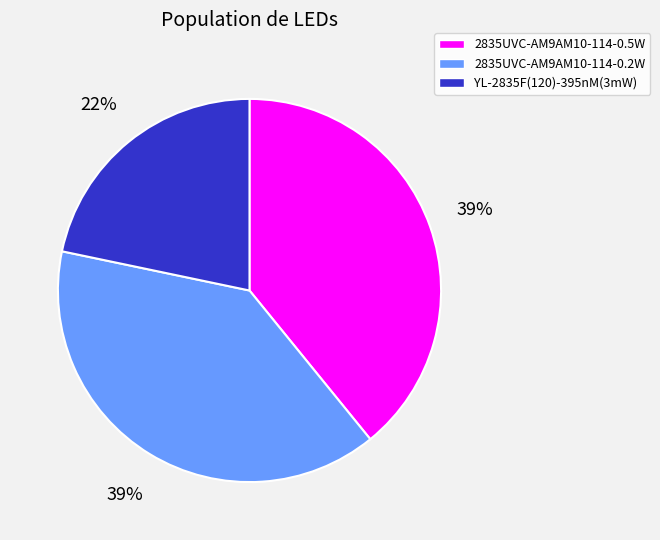

Do 2835UVC-AM9AM10-114-0.5W and YL-2835F(120)-395nM(3mW) together represent more than half of the pie?

Yes